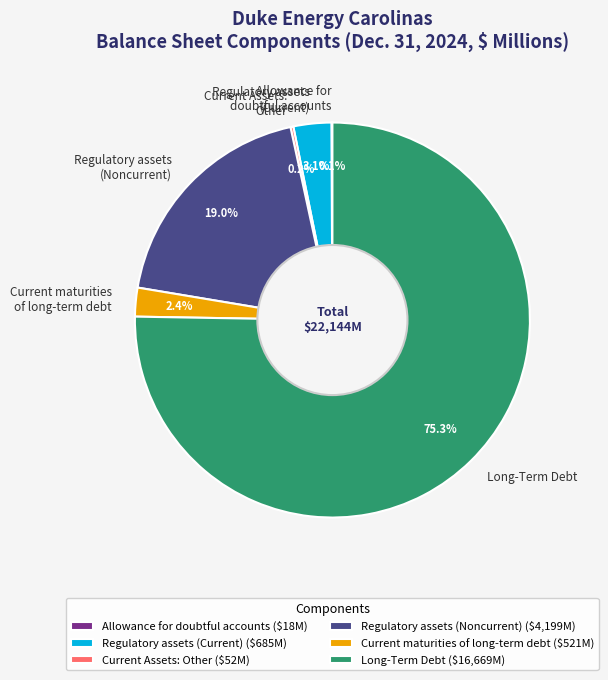

How much of the chart is everything except Regulatory assets (Noncurrent)?

81.0%